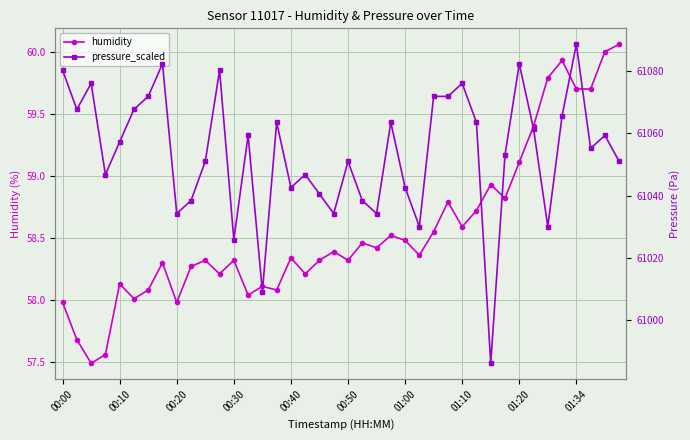

What is the lowest value of the humidity series?

57.5